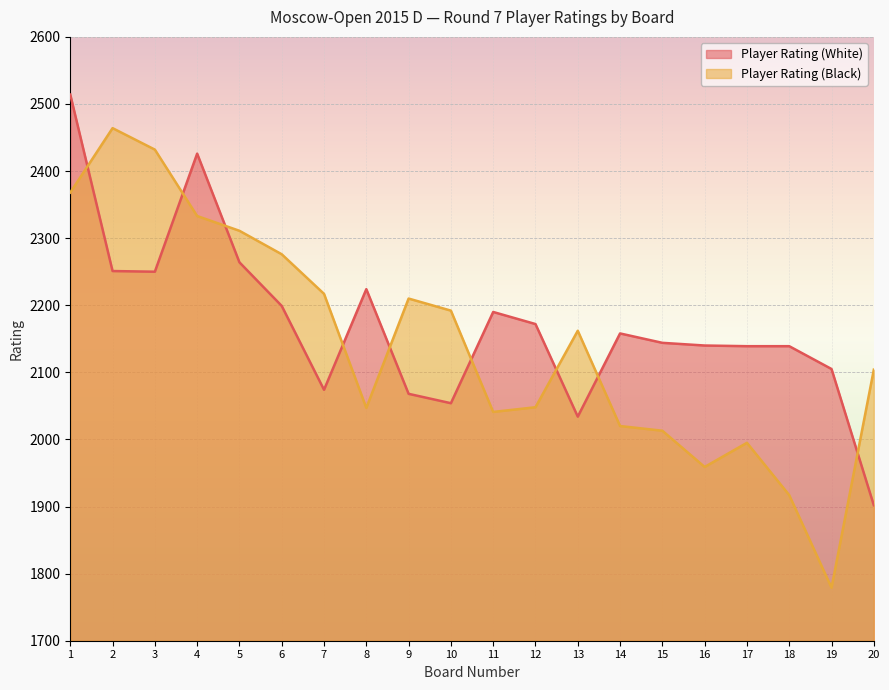

At which label is Player Rating (Black) closest to 2121?

20